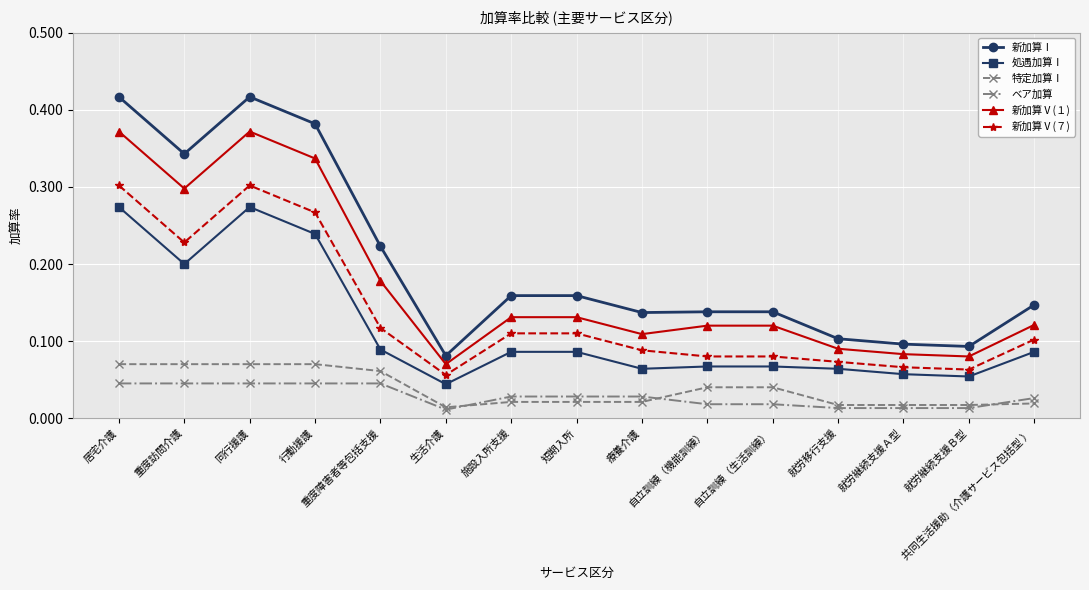

What are all the series names shown in the legend?

新加算Ⅰ, 処遇加算Ⅰ, 特定加算Ⅰ, ベア加算, 新加算Ⅴ(１), 新加算Ⅴ(７)